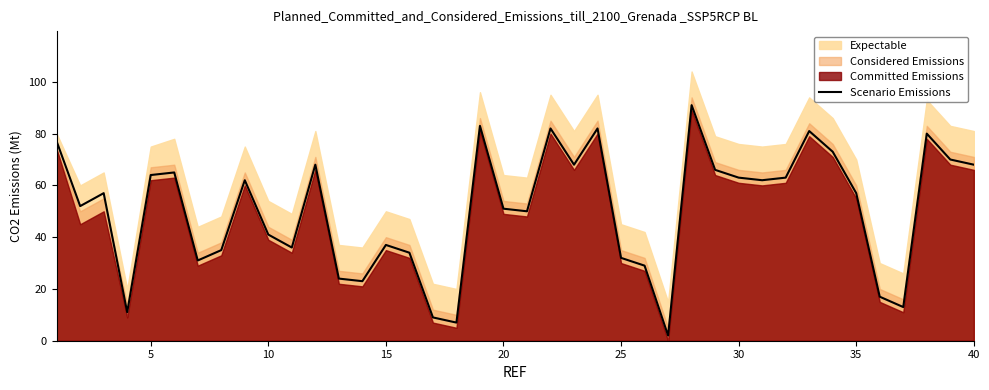

The value of Scenario Emissions at 20 is 51. True or false?

True